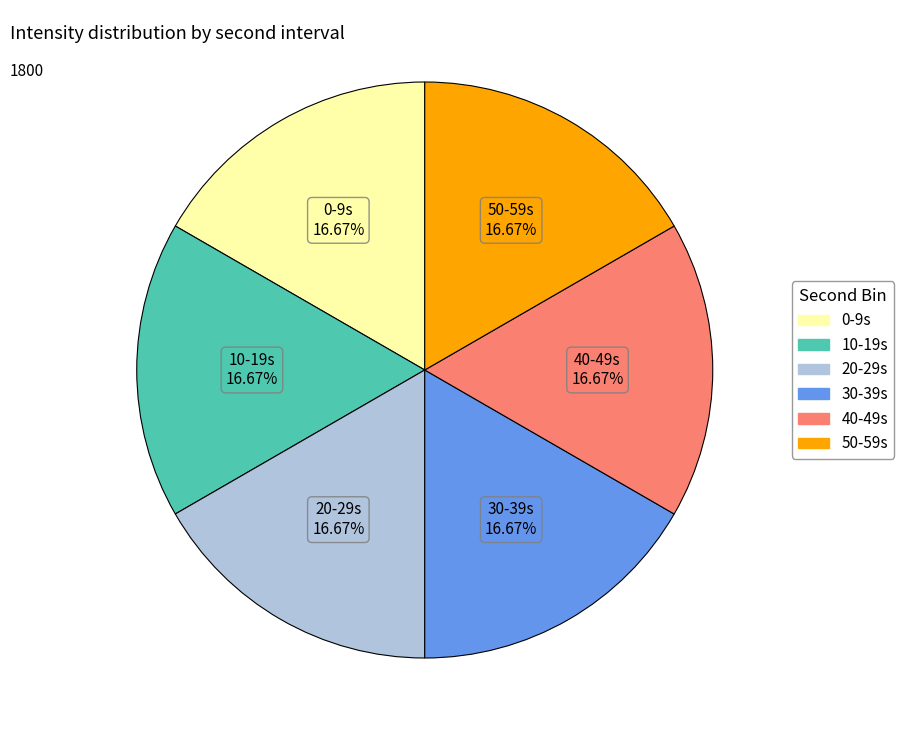

Is there a majority slice in this chart?

No